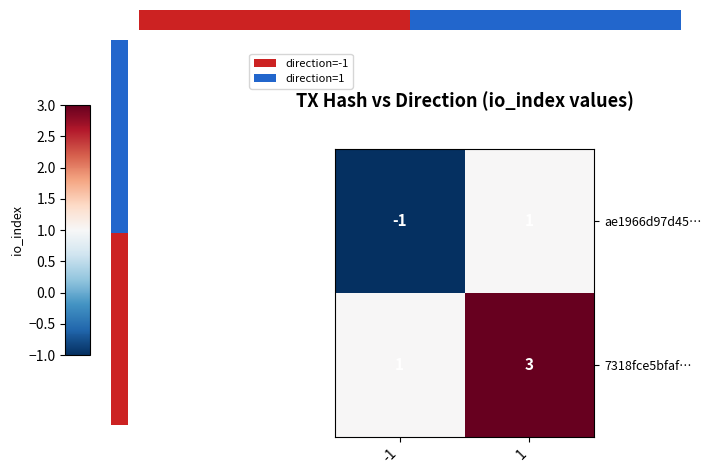

At which category is the sum across all series the highest?

1